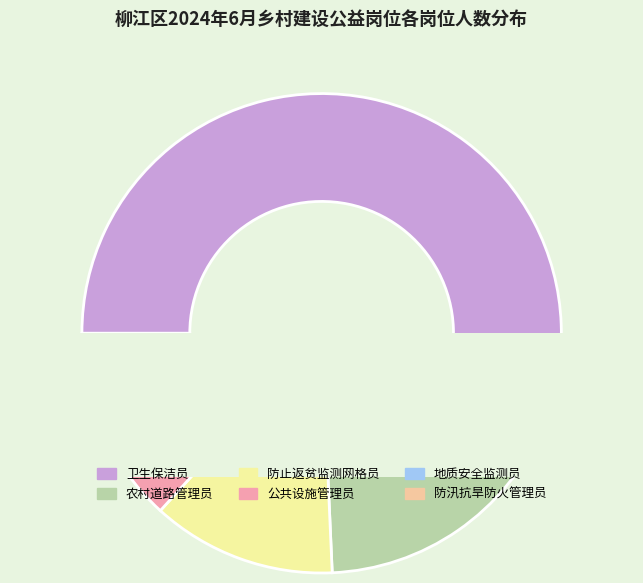

True or false: 农村道路管理员 accounts for 23% of the total.

False